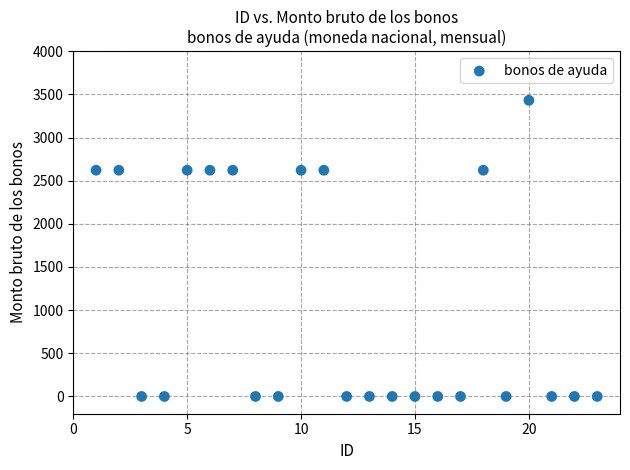

What is the range of Y values (max minus min)?

3431